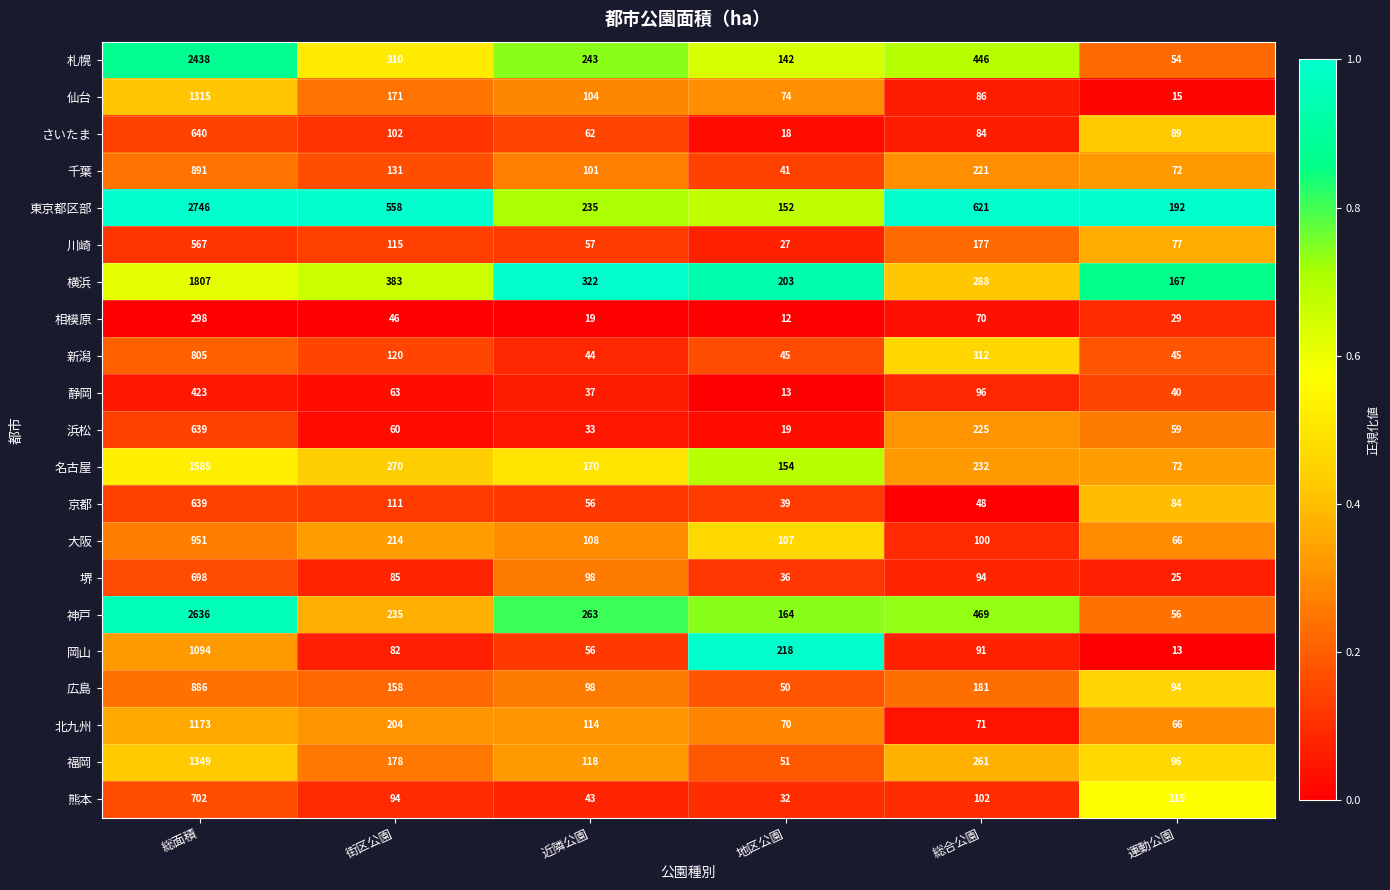

How many categories are shown in the chart?

6